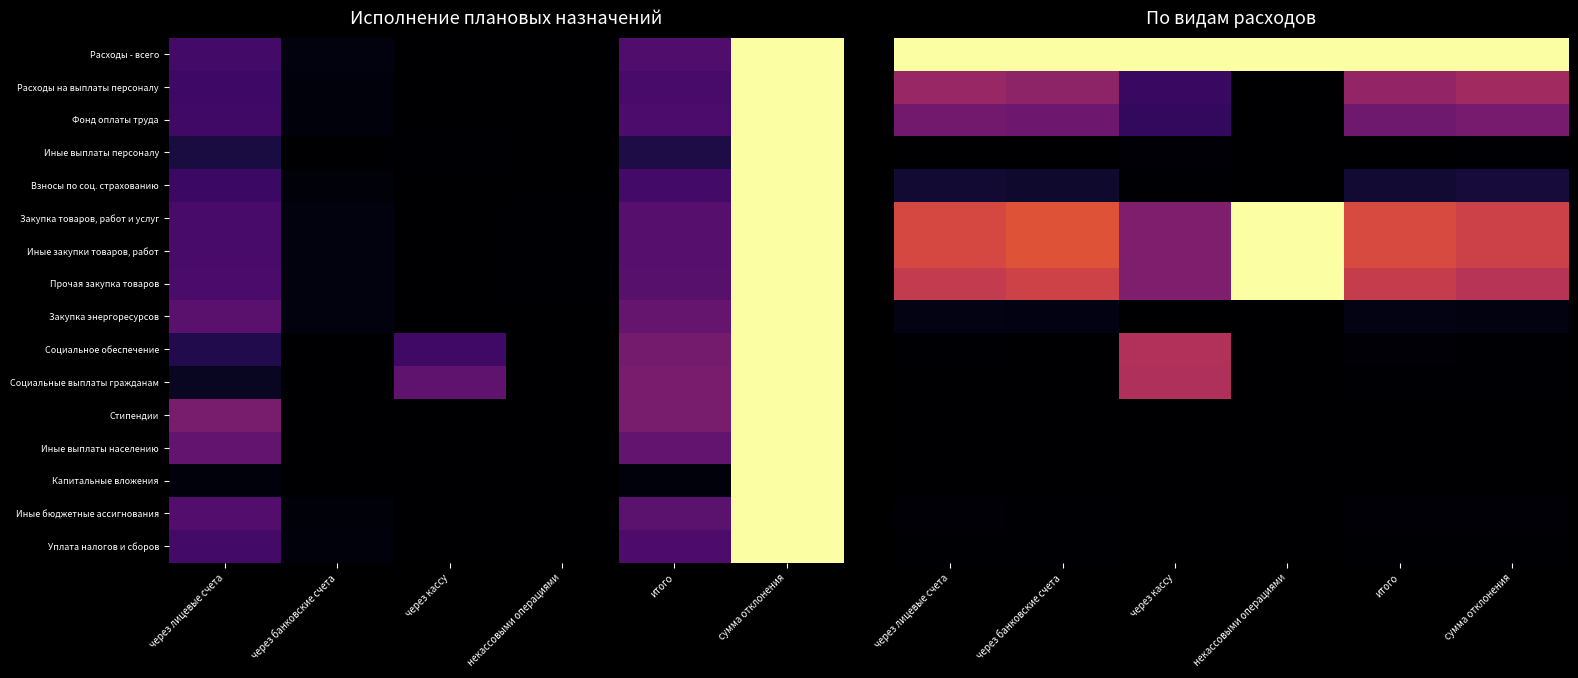

Is the value of Иные бюджетные ассигнования at итого greater than the value of Фонд оплаты труда at итого?

No